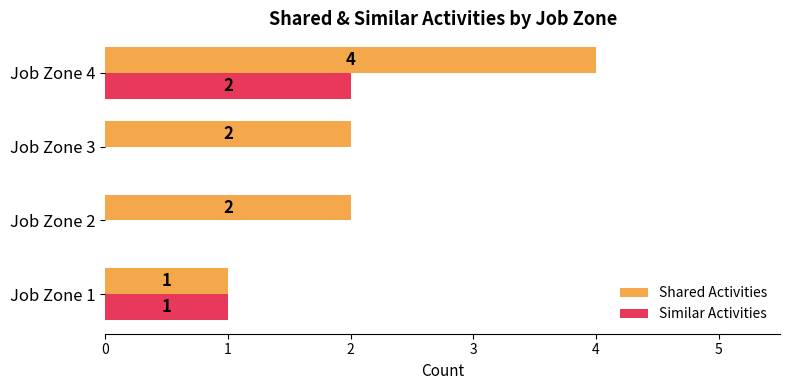

Which series changed the most between Job Zone 1 and Job Zone 4?

Shared Activities